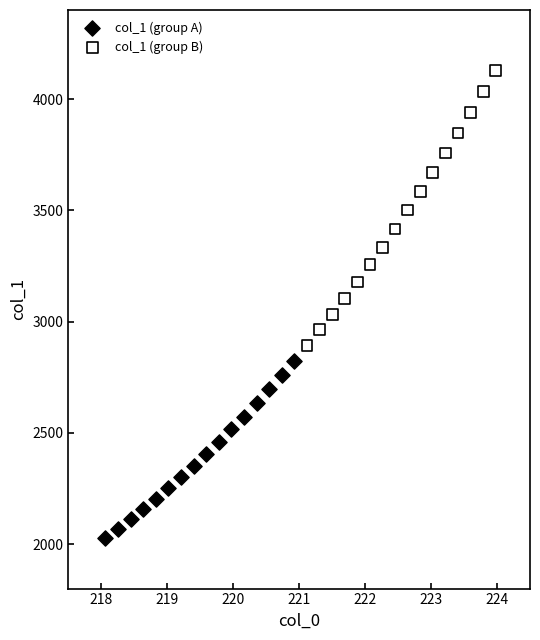

Which series has the largest Y range (max minus min)?

col_1 (group B)